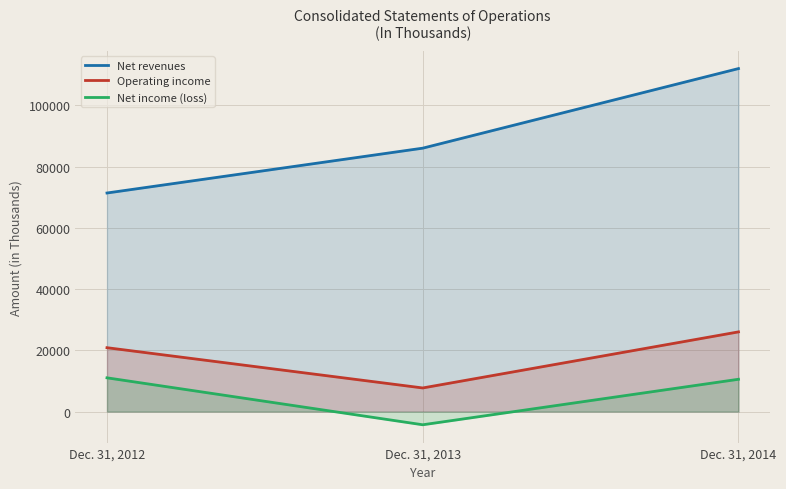

What is the value of the Operating income point at the 2nd from the left?

7722